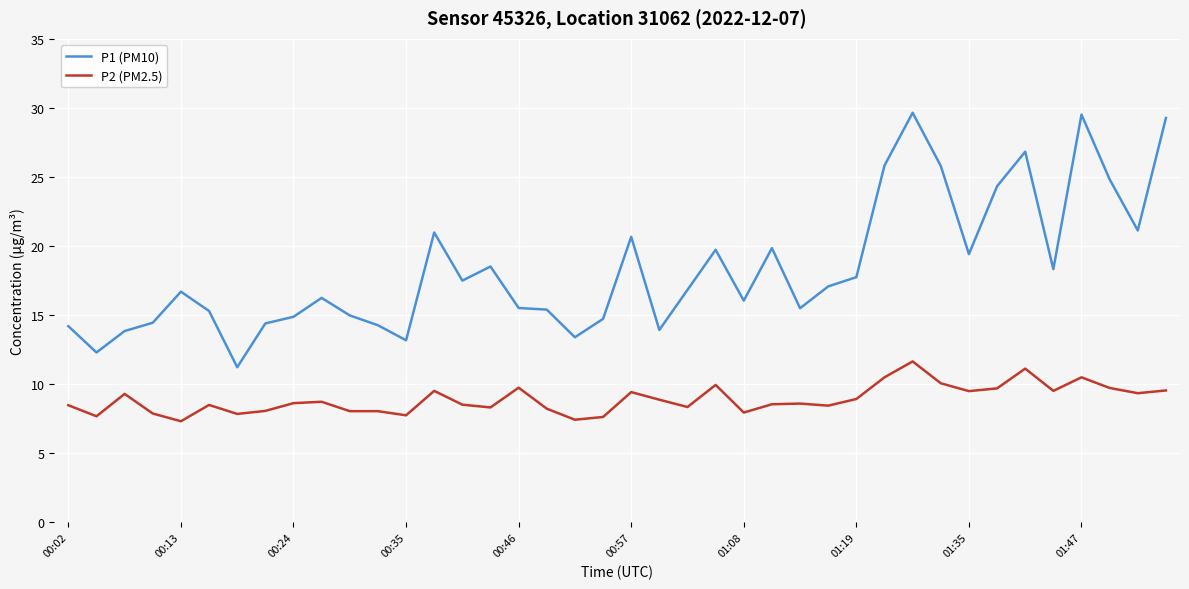

Which series has the largest total across all categories?

P1 (PM10)